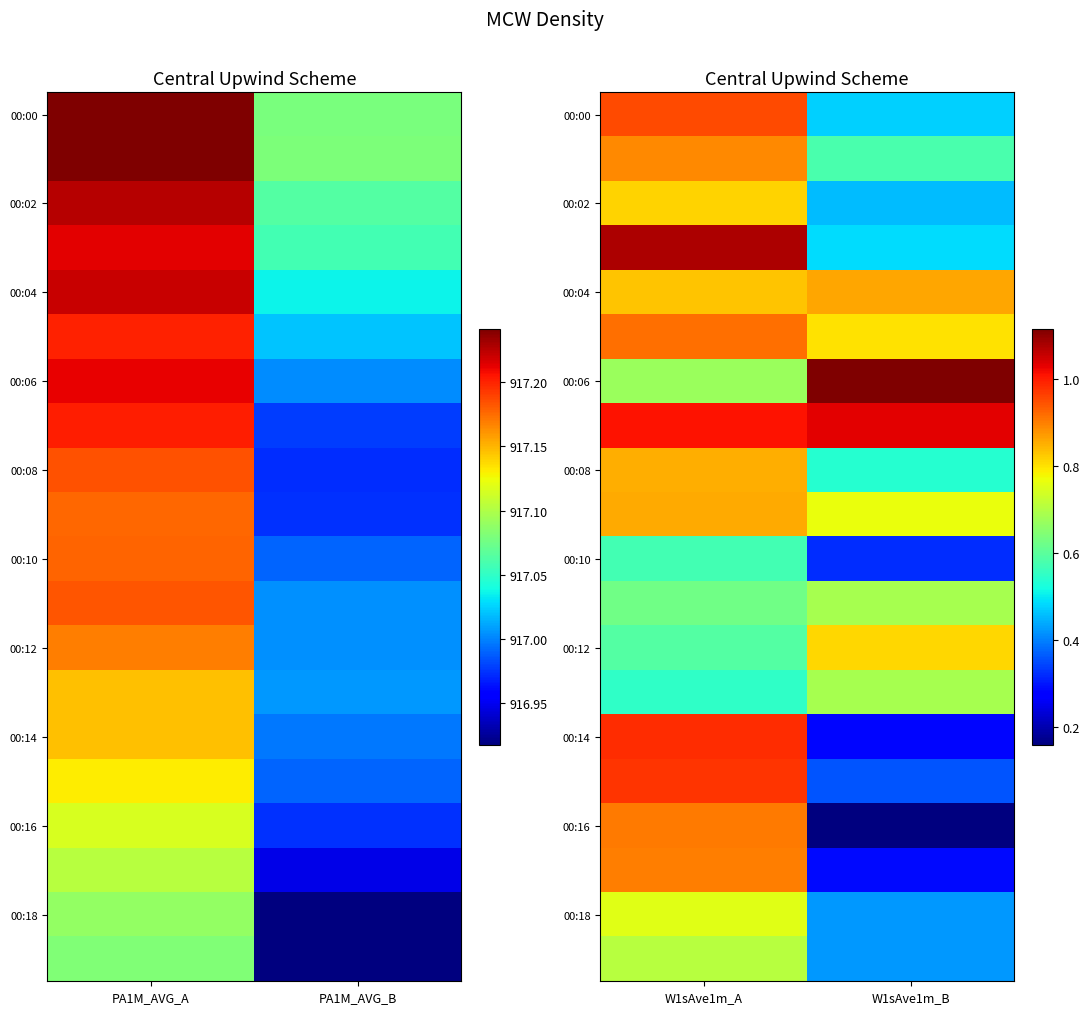

What is the minimum value shown in the chart?

0.2